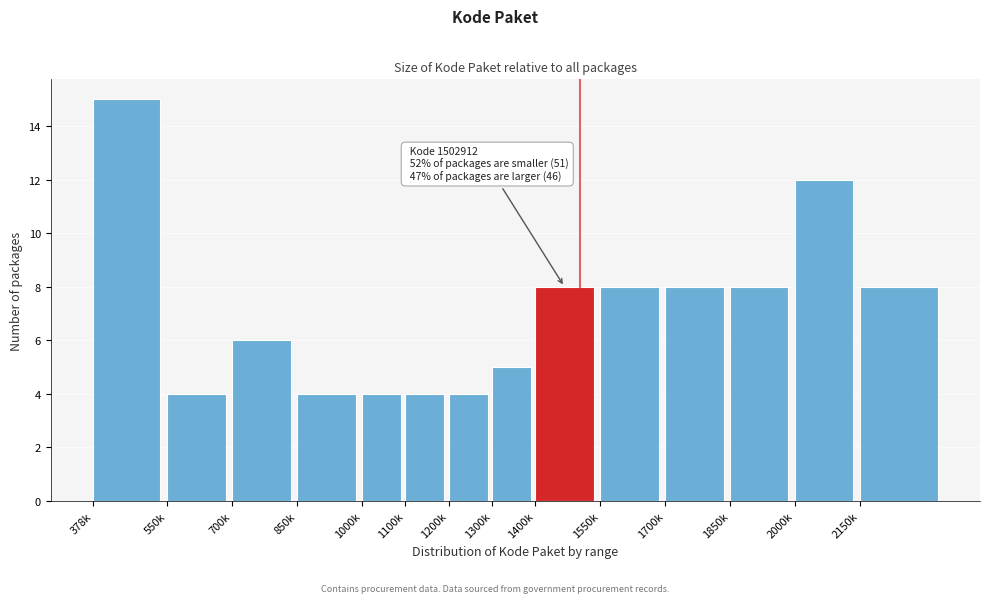

Reading left to right, what are all the values shown in this chart?

378k=15	550k=4	700k=6	850k=4	1000k=4	1100k=4	1200k=4	1300k=5	1400k=8	1550k=8	1700k=8	1850k=8	2000k=12	2150k=8